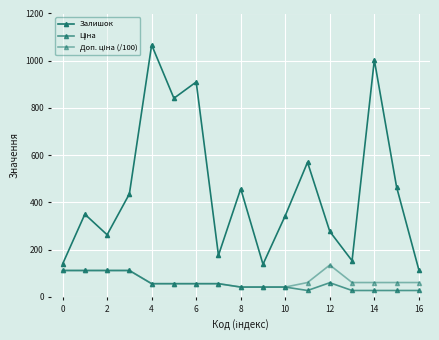

How many series are shown in this chart?

3